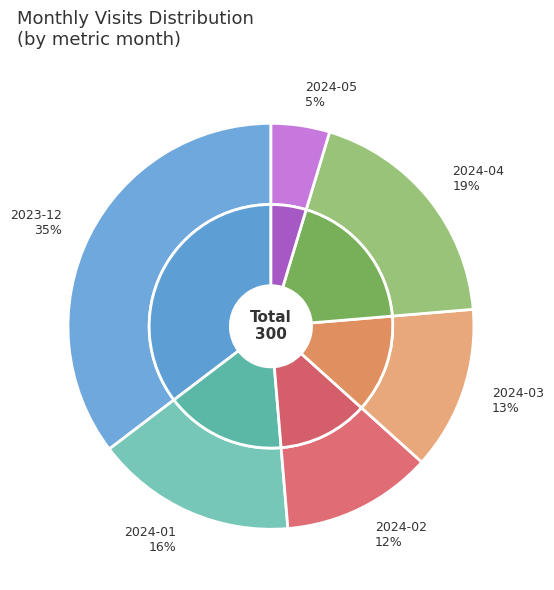

How many segments does this pie chart have?

6